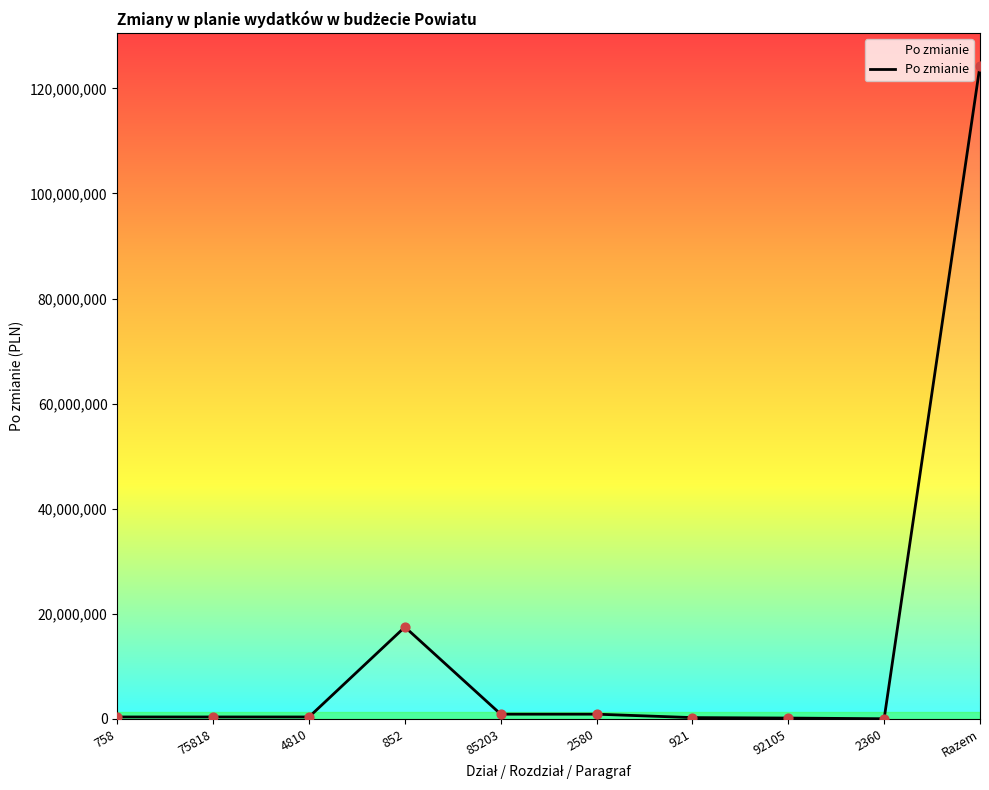

What is the change in value from 85203 to Razem?

+123457343.7